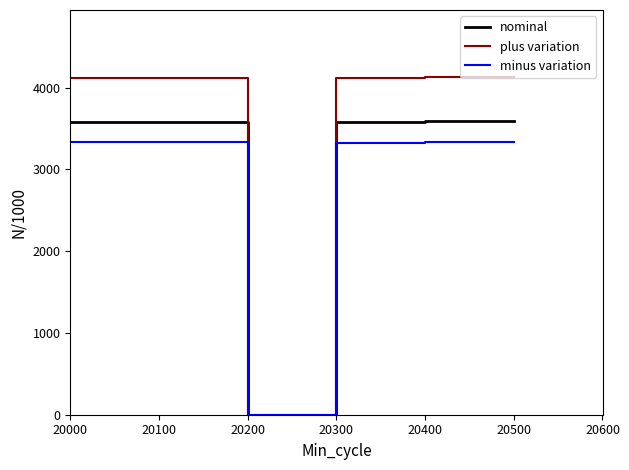

Count the number of data series in this chart.

3